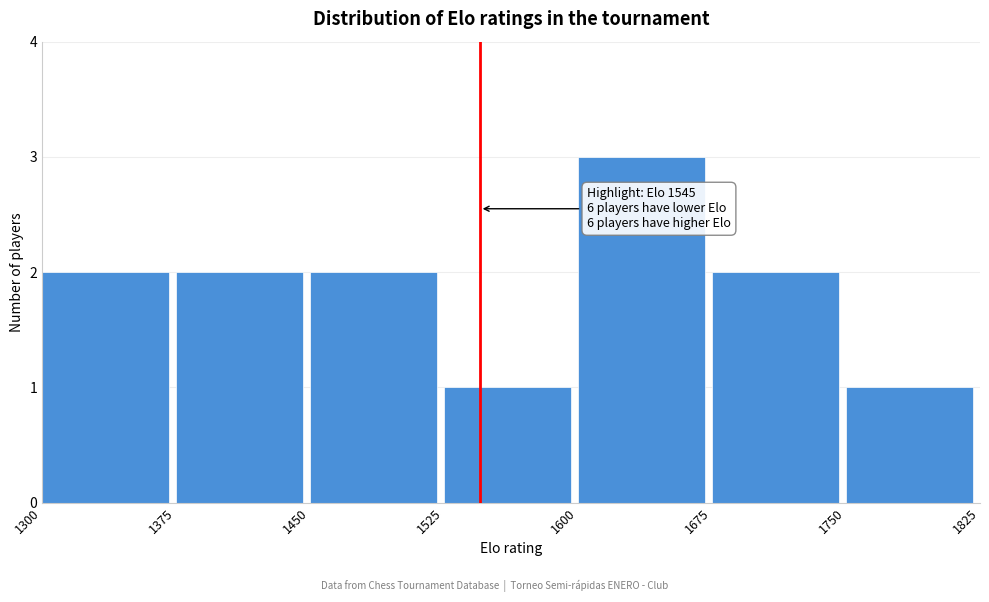

Over which range of the x-axis is the bar tallest?

1600 to 1675